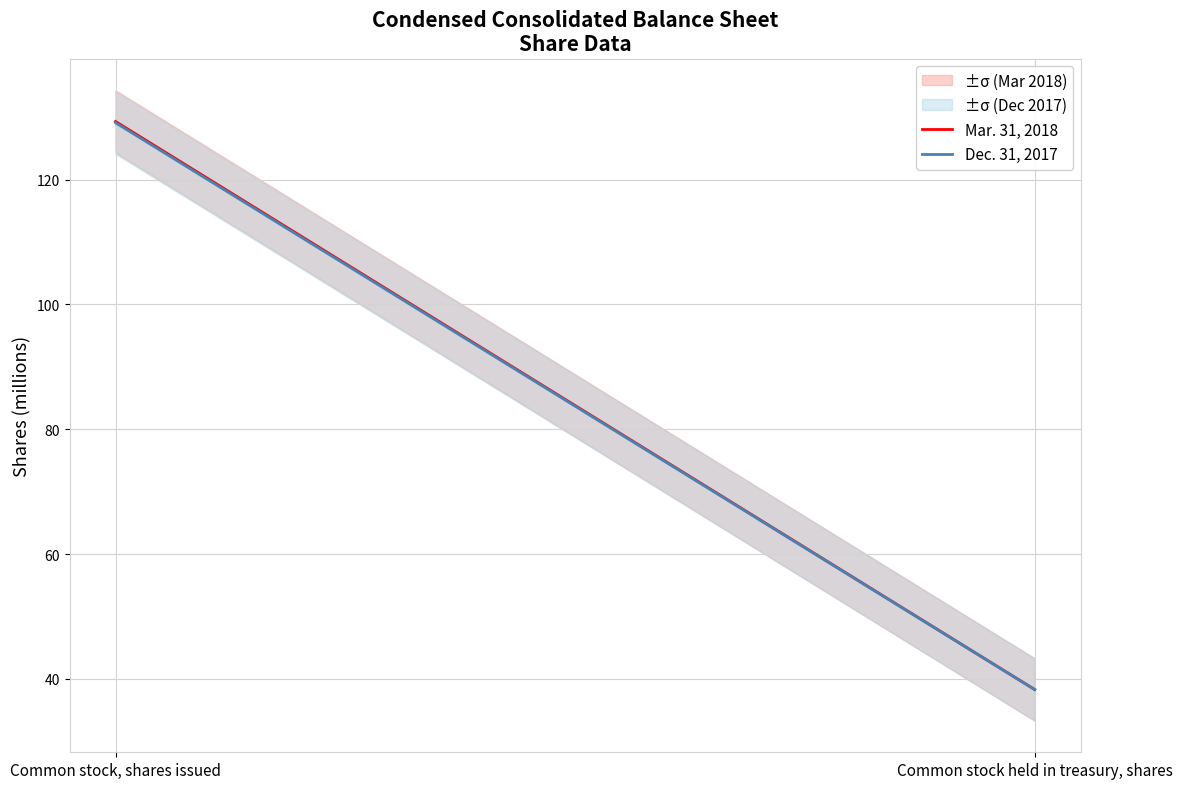

Is the value of Mar. 31, 2018 at Common stock, shares issued greater than the value of Dec. 31, 2017 at Common stock held in treasury, shares?

Yes